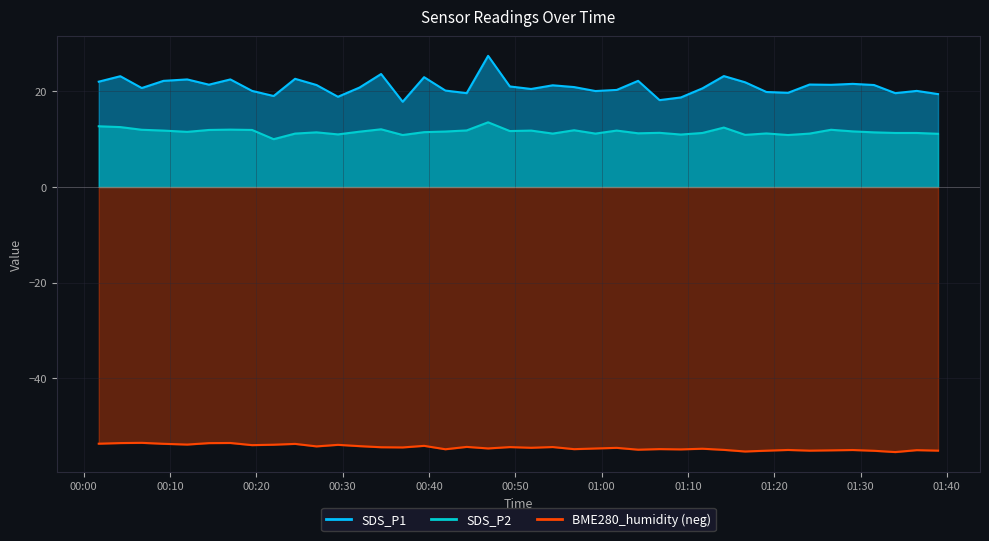

How many values in the SDS_P2 series exceed 11?

34